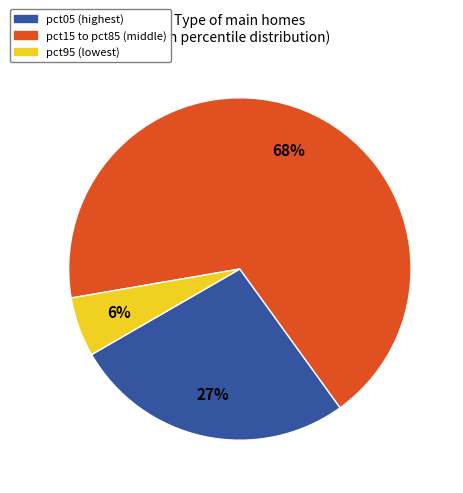

Does any single category account for the majority?

Yes